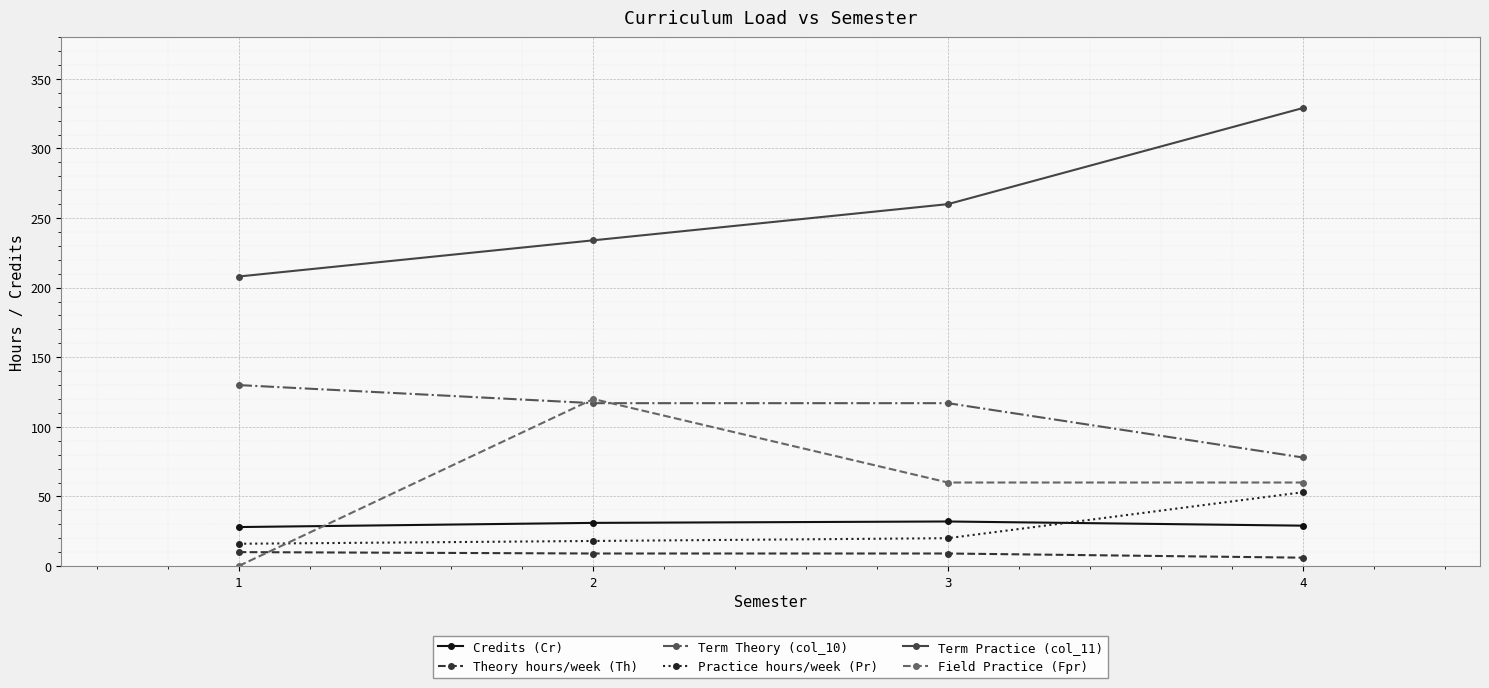

What is the lowest value of the Practice hours/week (Pr) series?

16